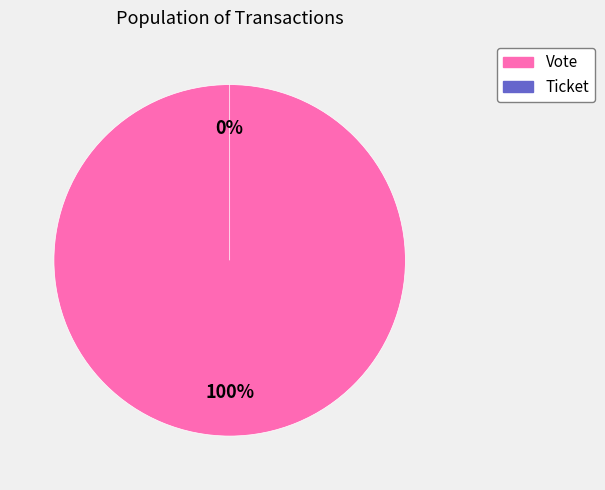

To the nearest percent, what is the difference between the largest and smallest slice percentages?

100%